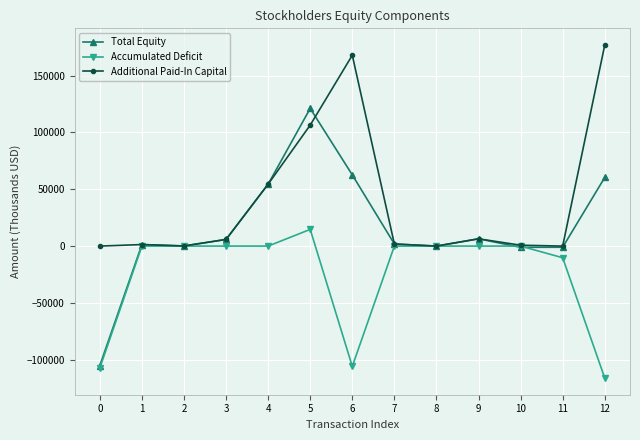

Rank the series by their average value, from highest to lowest.

Additional Paid-In Capital, Total Equity, Accumulated Deficit